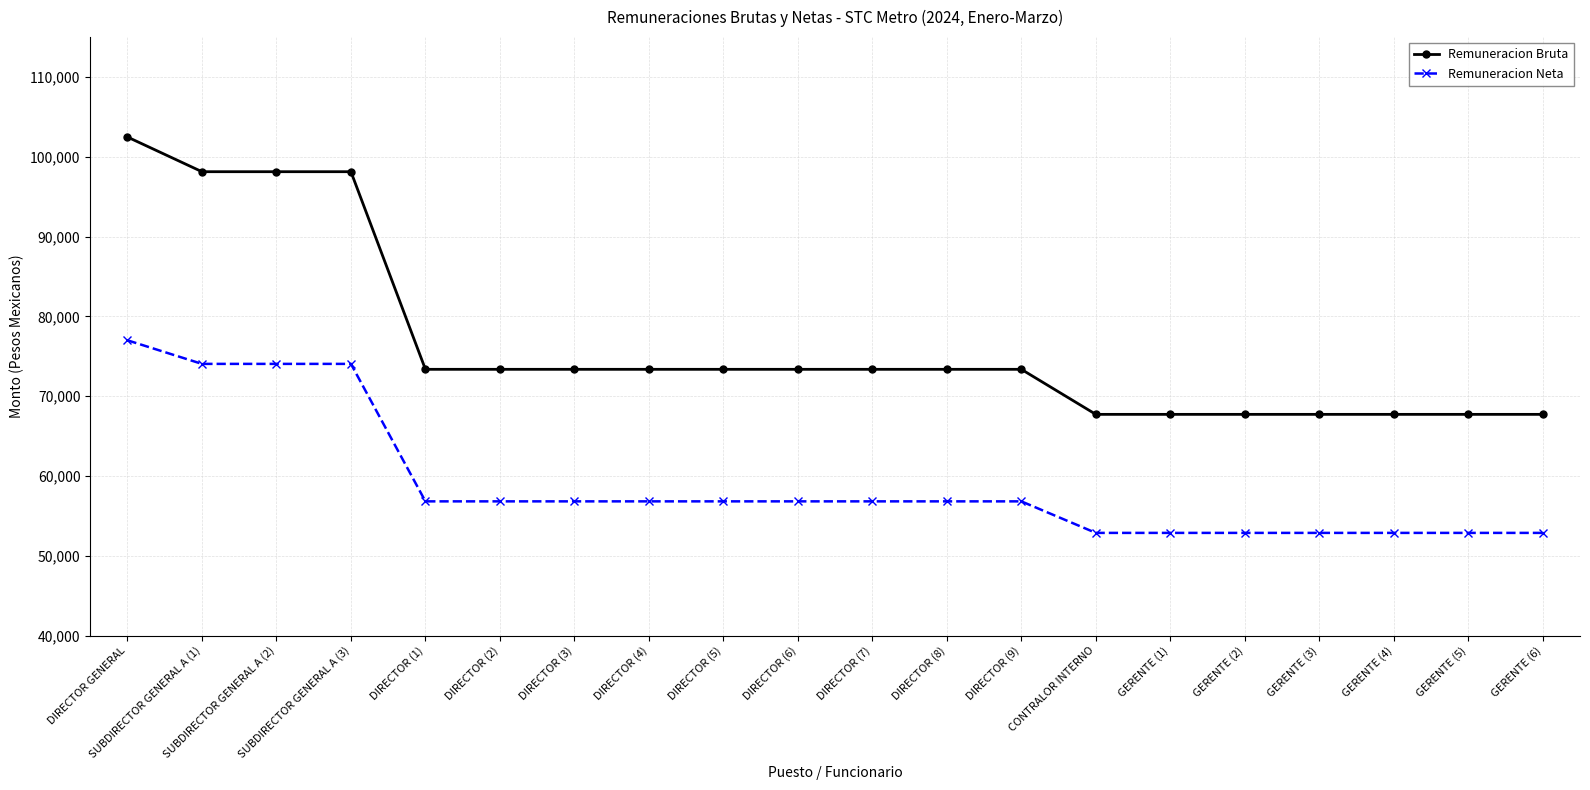

True or false: Remuneracion Neta has a value of 52862.8 at GERENTE (1).

True